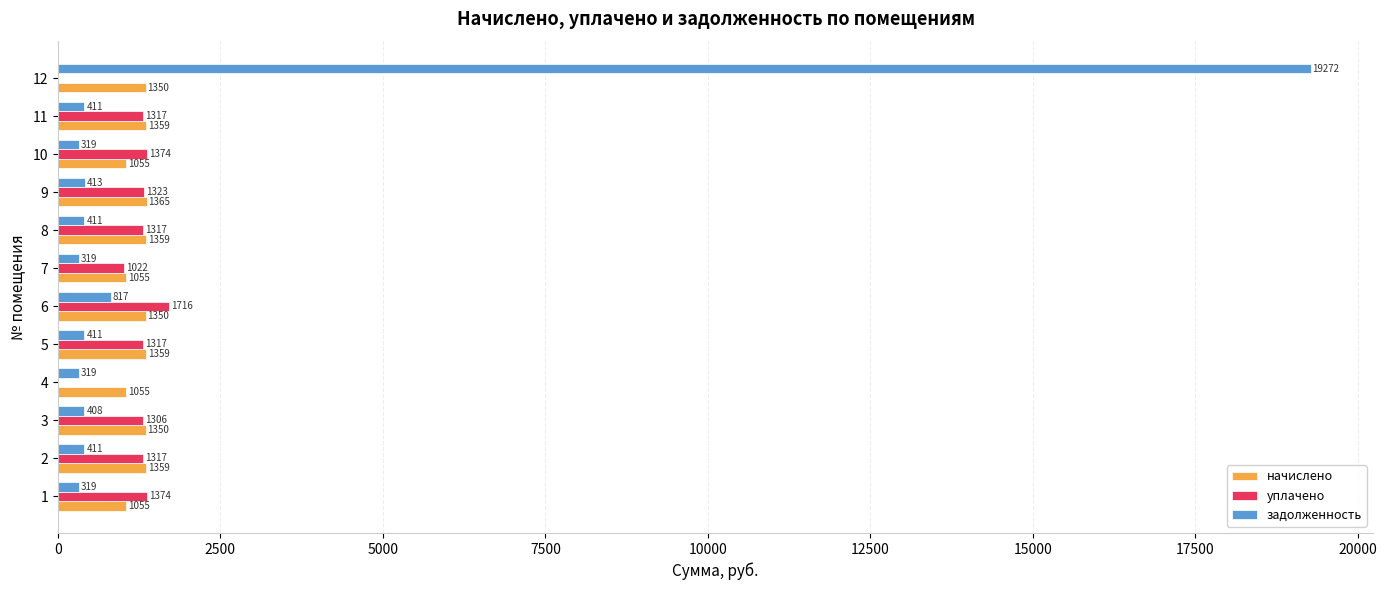

True or false: уплачено has a value of 1316.7 at 2.

True